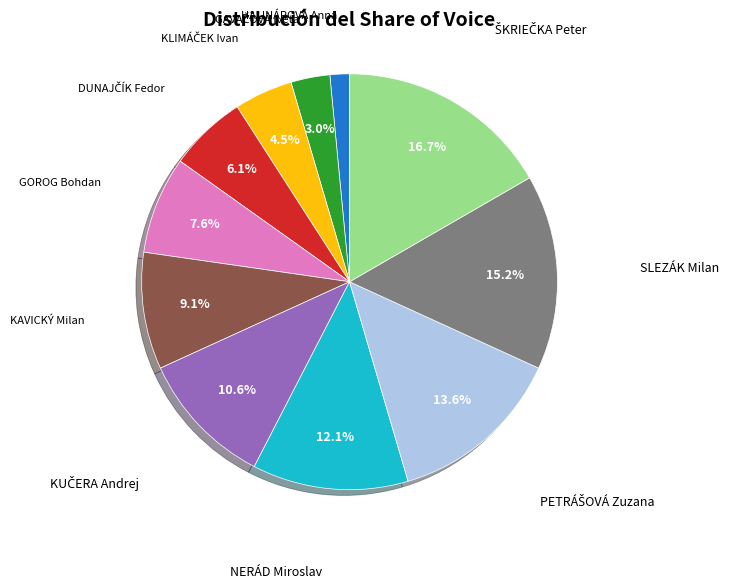

Does any single category account for the majority?

No